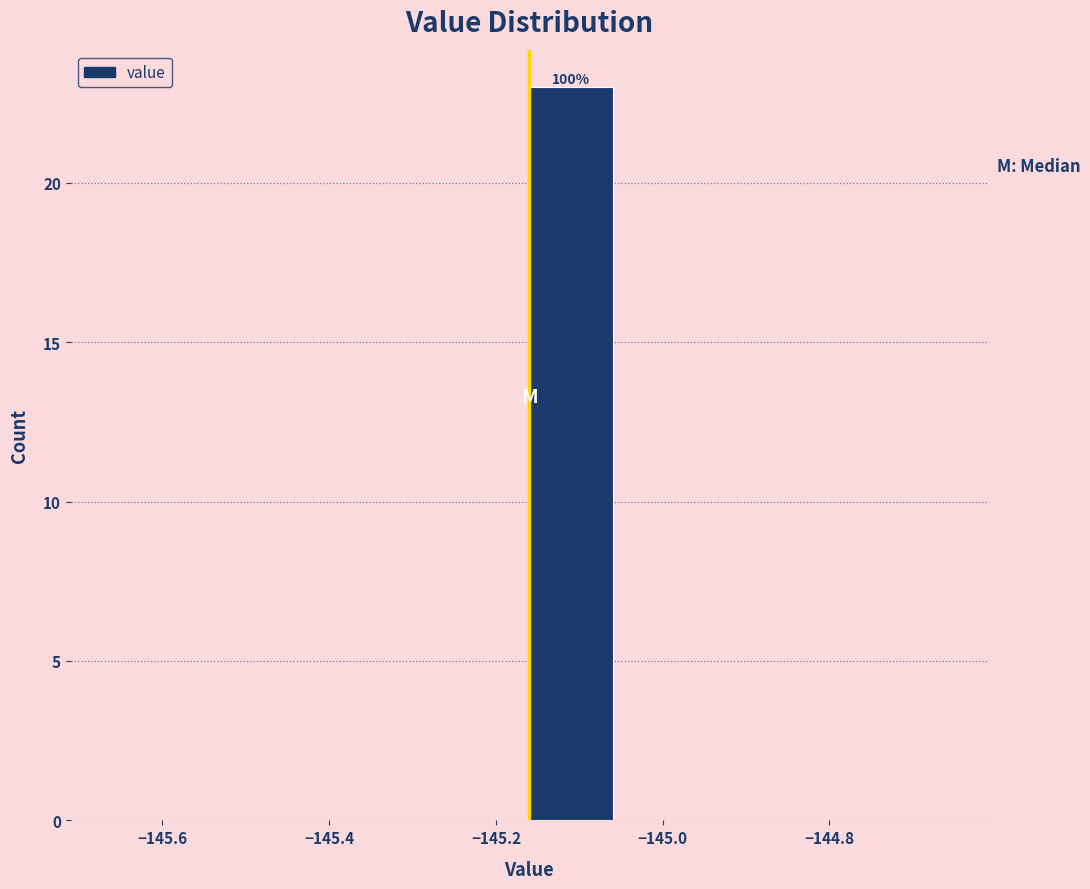

Over which range of the x-axis is the bar tallest?

-145.16 to -145.06